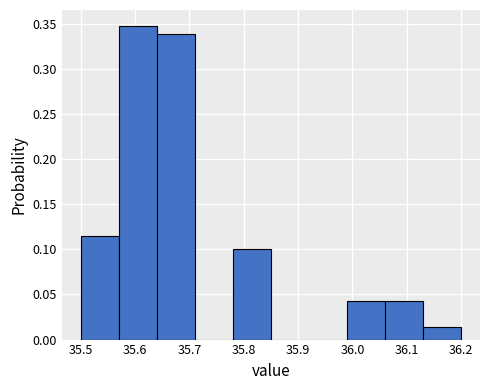

What is the height of the bar covering 35.99 to 36.06 on the x-axis? The values are not printed on the chart, so give them approximately, as read against the axis.

0.045